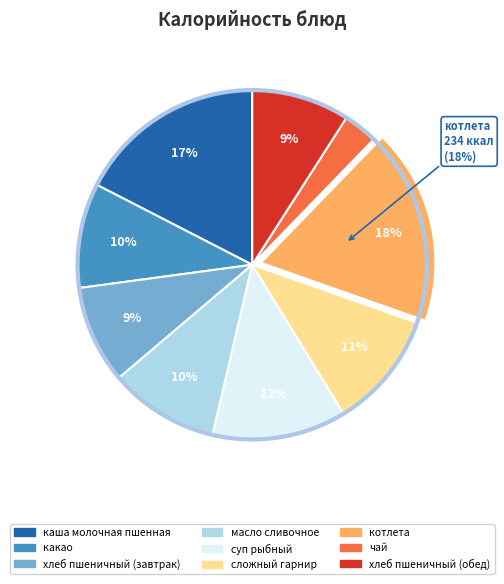

To the nearest percent, what portion does масло сливочное represent?

10%